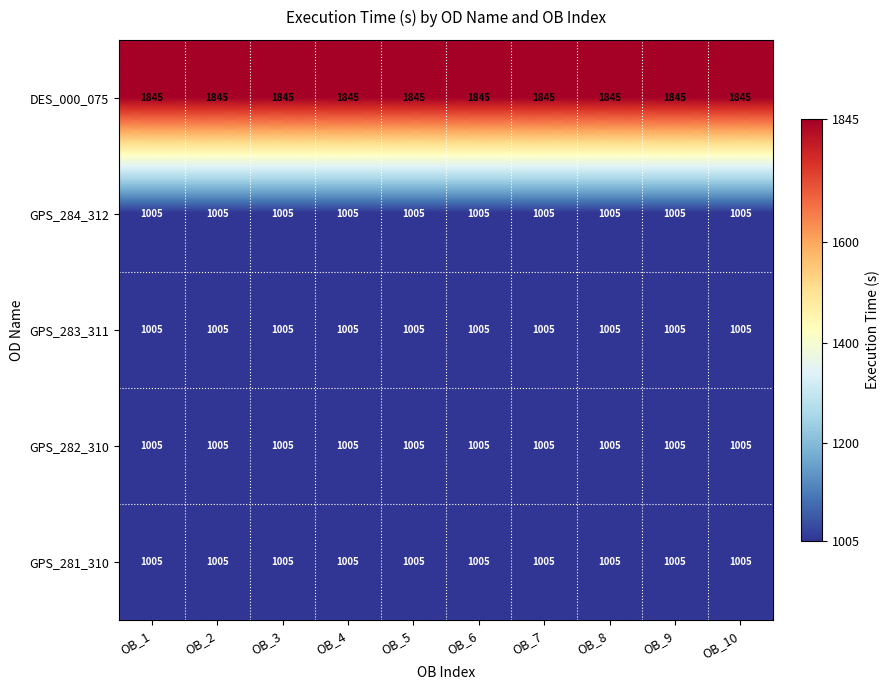

The value of GPS_283_311 at OB_1 is 1005. True or false?

True